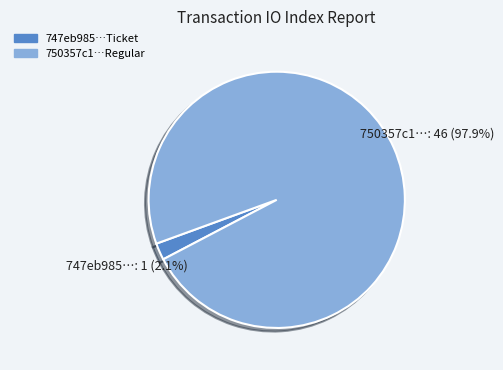

Is 747eb985…Ticket the majority of the pie?

No